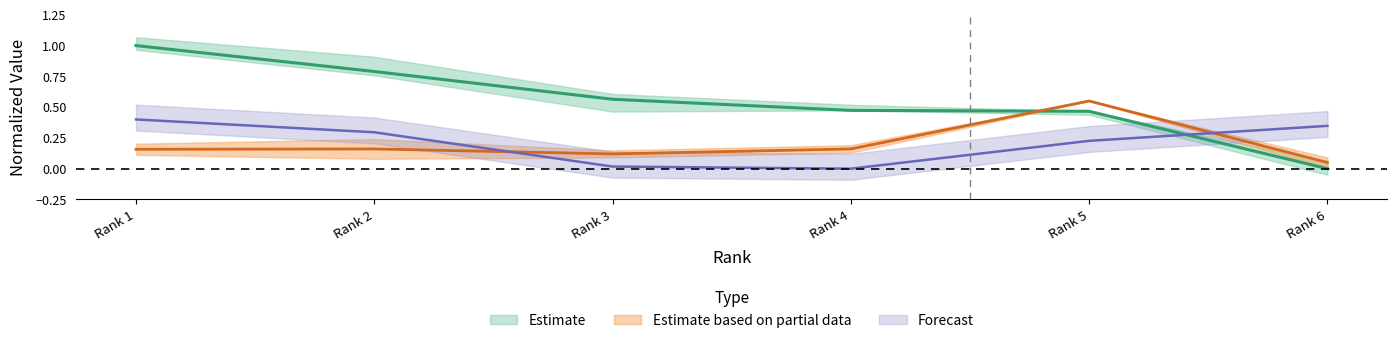

Where is Citable Docs. (3years) nearest to the value 0?

Rank 6